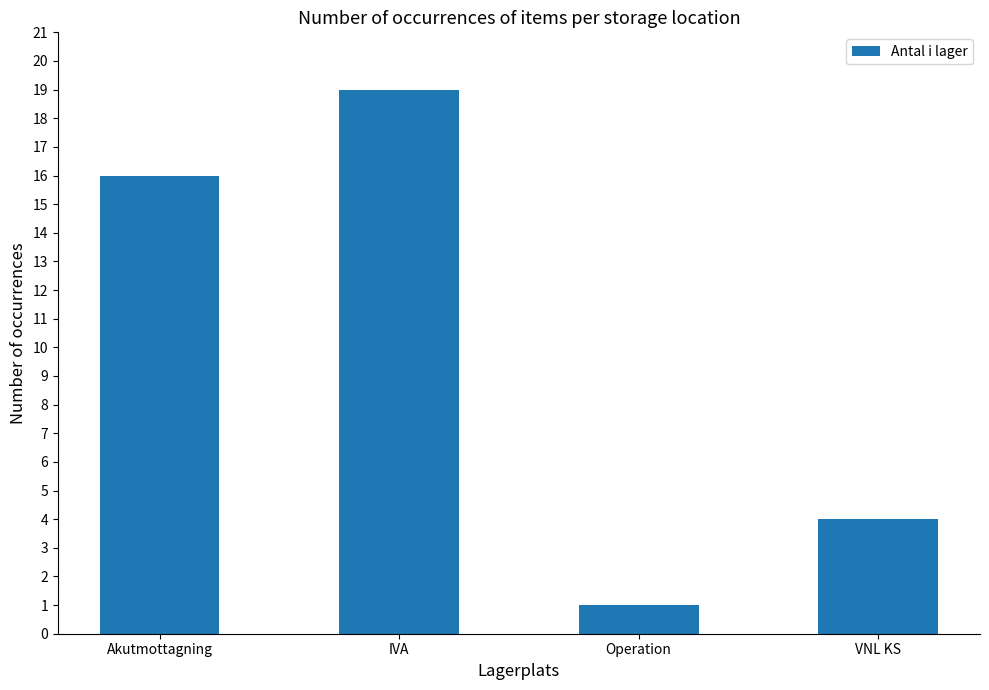

The chart shows a value of 1 at Operation. True or false?

True